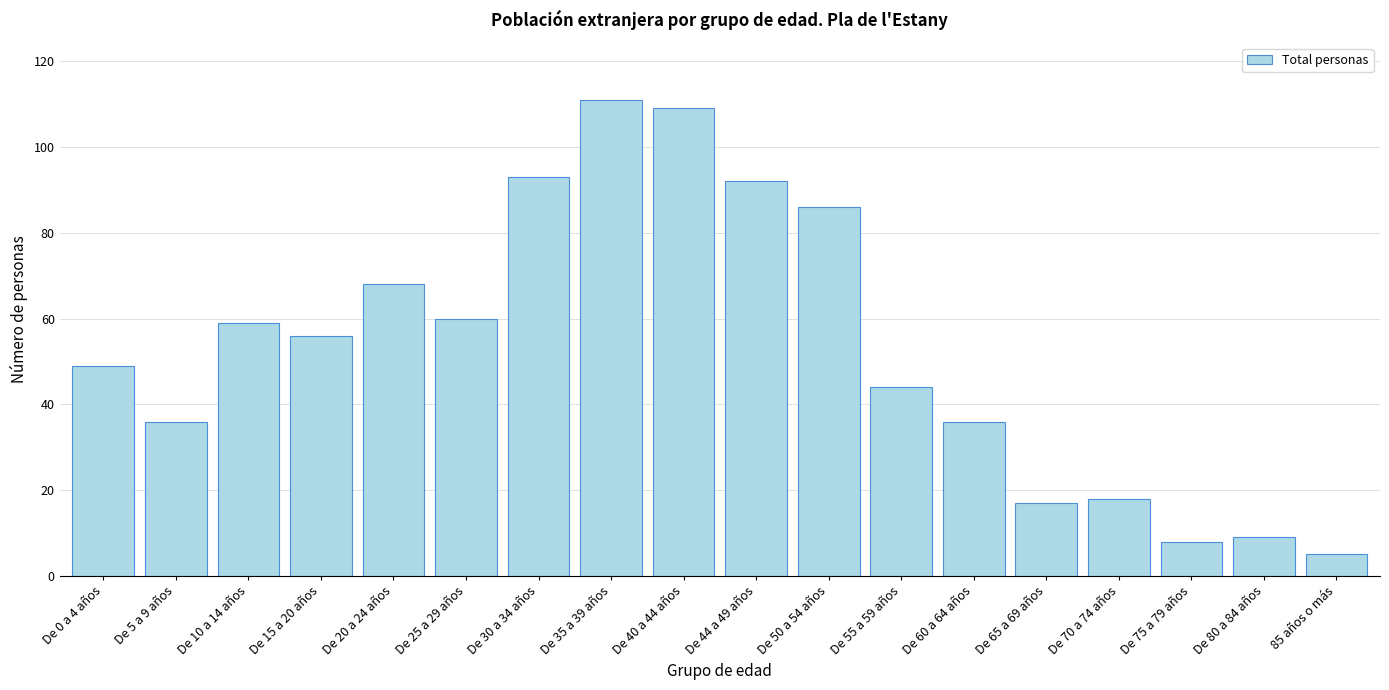

Reading right to left, list all the values displayed in this chart.

5	9	8	18	17	36	44	86	92	109	111	93	60	68	56	59	36	49